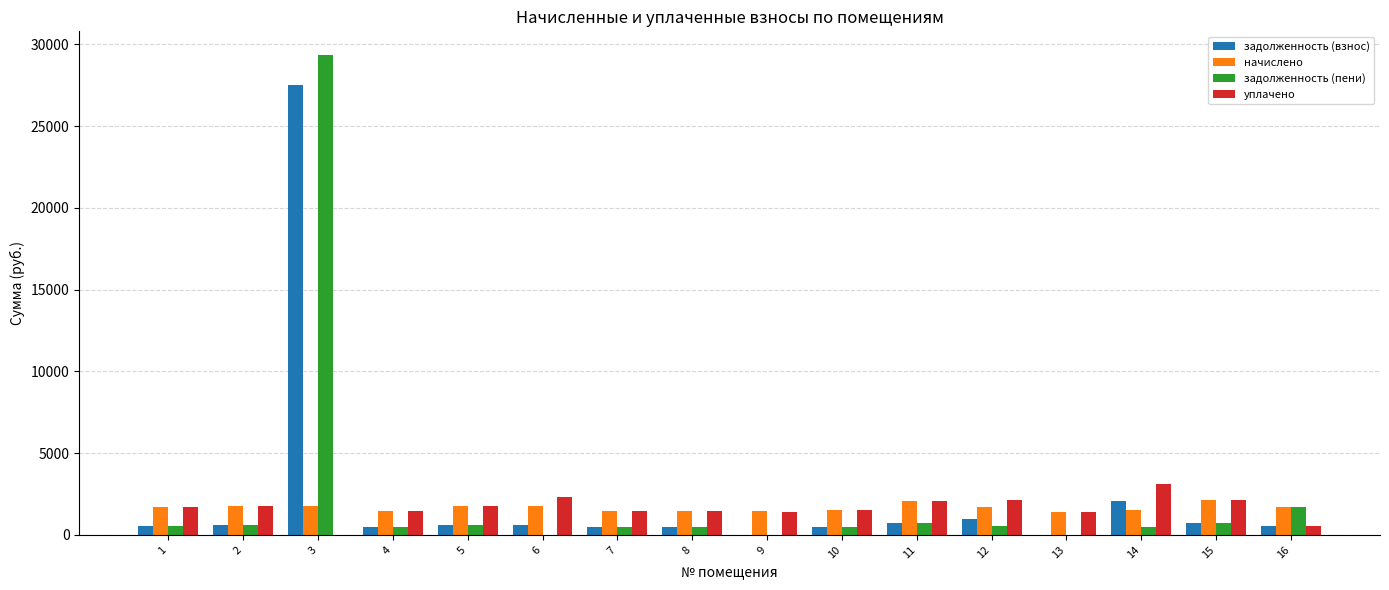

Count the number of categories in the chart.

16